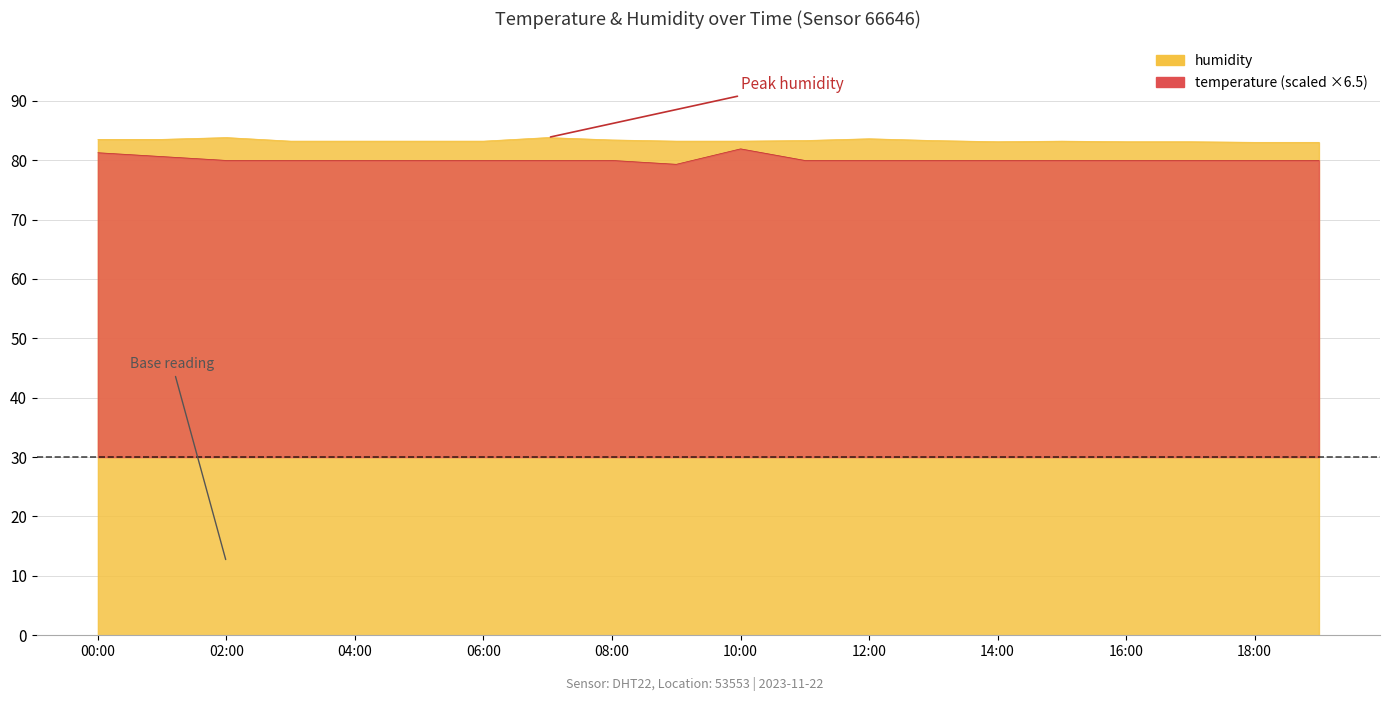

Where is the first local maximum for humidity?

02:00